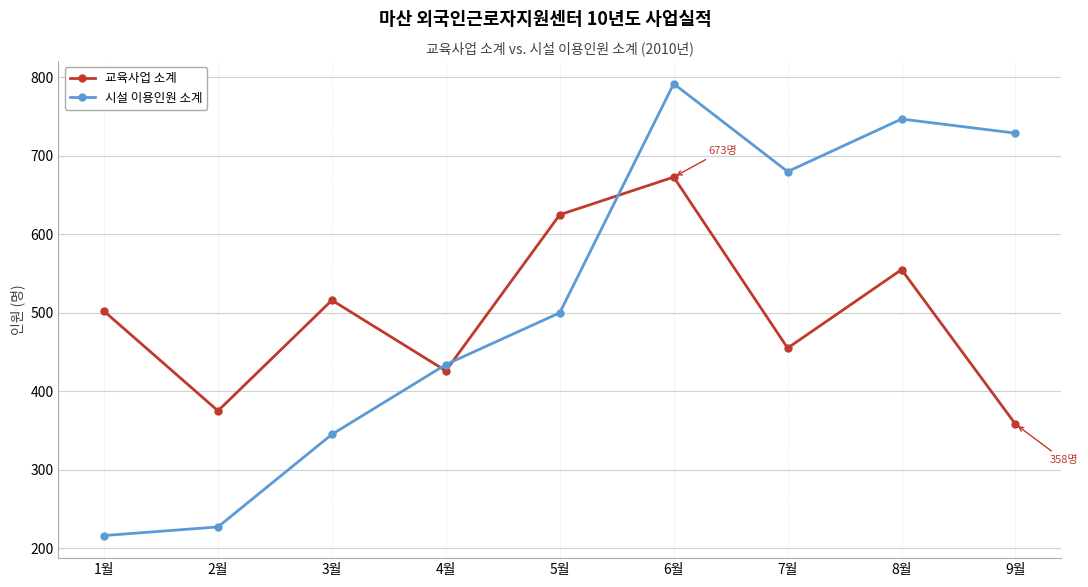

How many lines are shown in the chart?

2